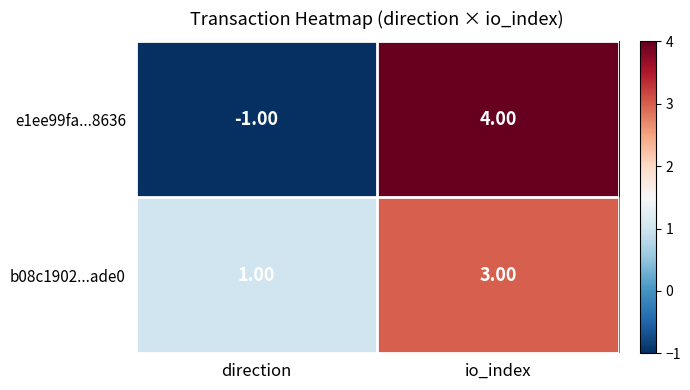

At which label is b08c1902...ade0 closest to 2?

direction